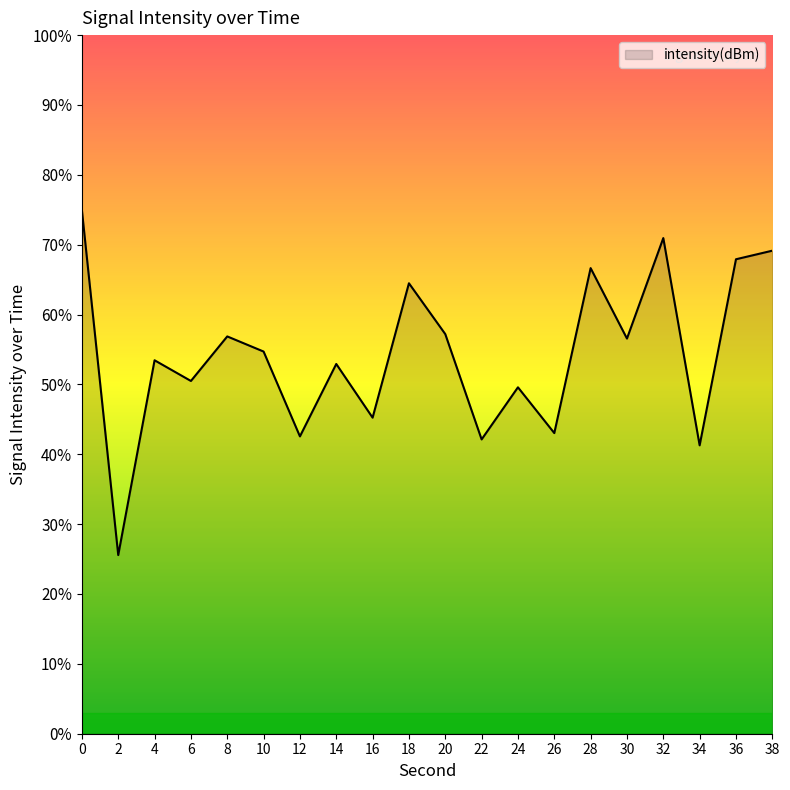

Read the value at 4.

53.5